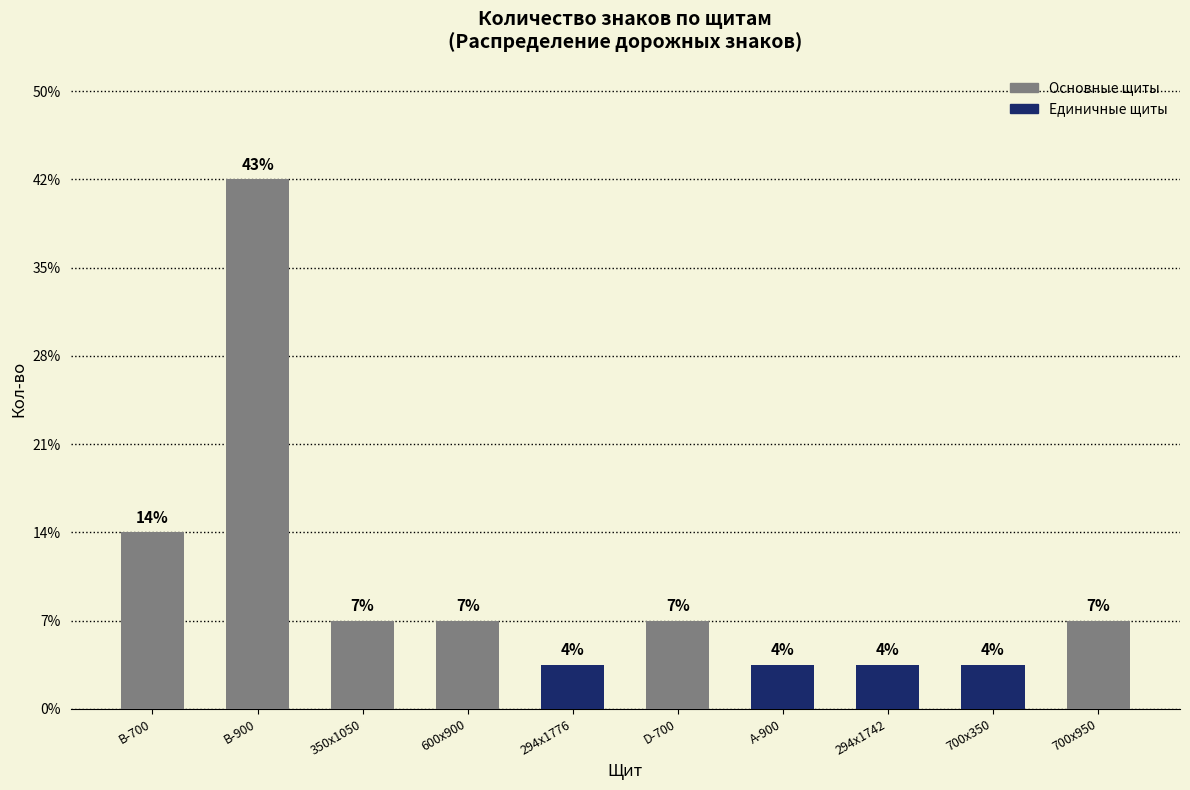

Rank the categories by value from lowest to highest.

294х1776, A-900, 294х1742, 700x350, 350х1050, 600х900, D-700, 700х950, B-700, B-900